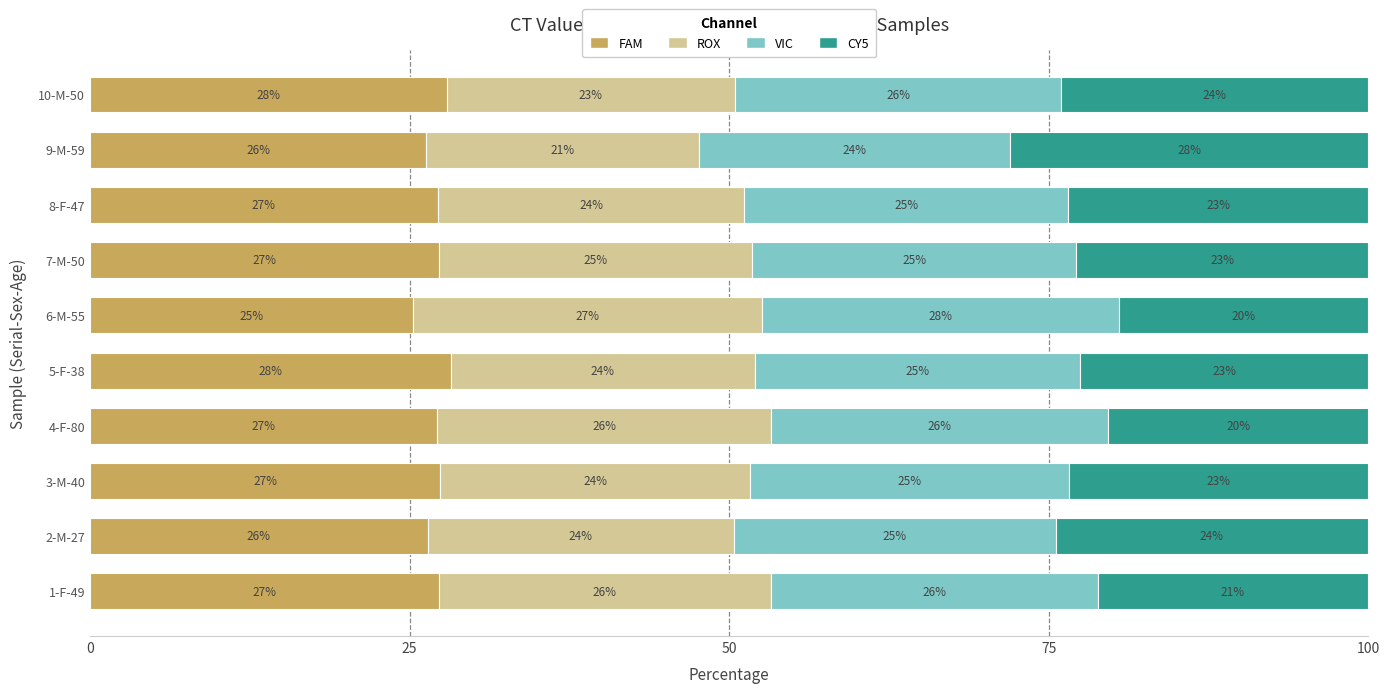

What is the difference between the maximum and minimum values in the FAM series?

3.0